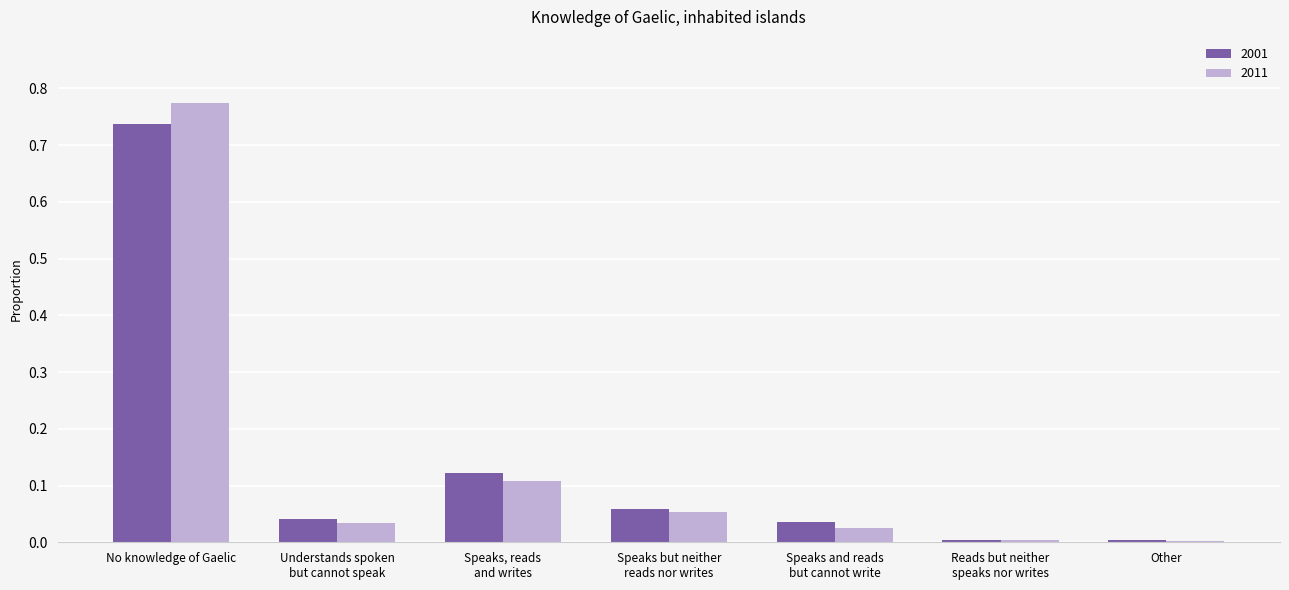

The 2001 series shows 0.0 at Speaks but neither
reads nor writes. True or false?

False